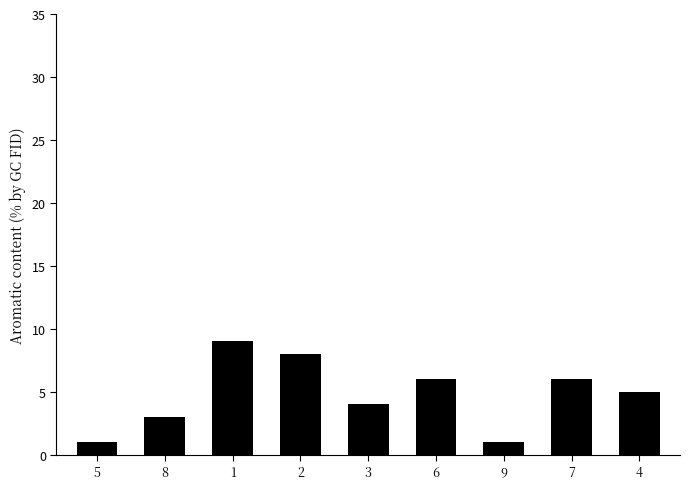

What is the sum of the values at 9 and 6?

7